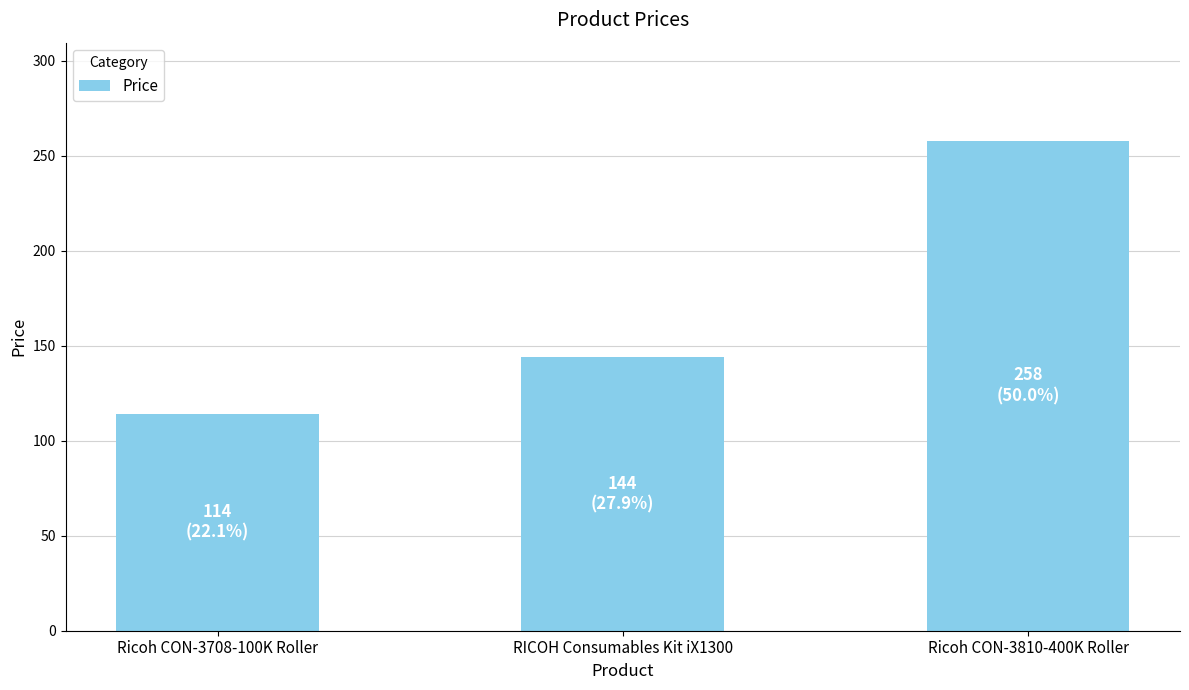

What is the greatest value displayed?

258